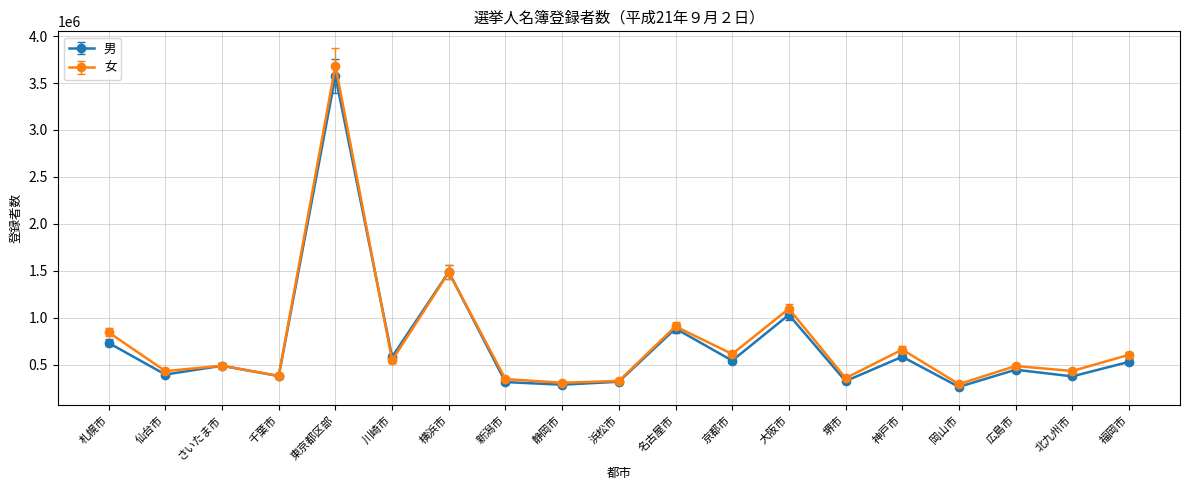

Which series has the widest spread of values?

女